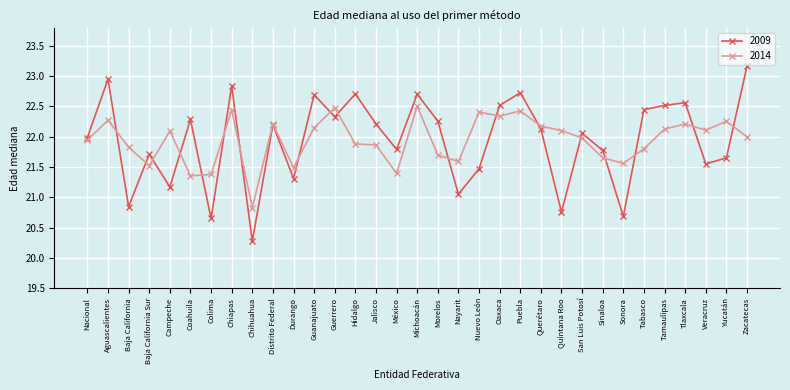

True or false: 2009 and 2014 intersect in this chart.

True